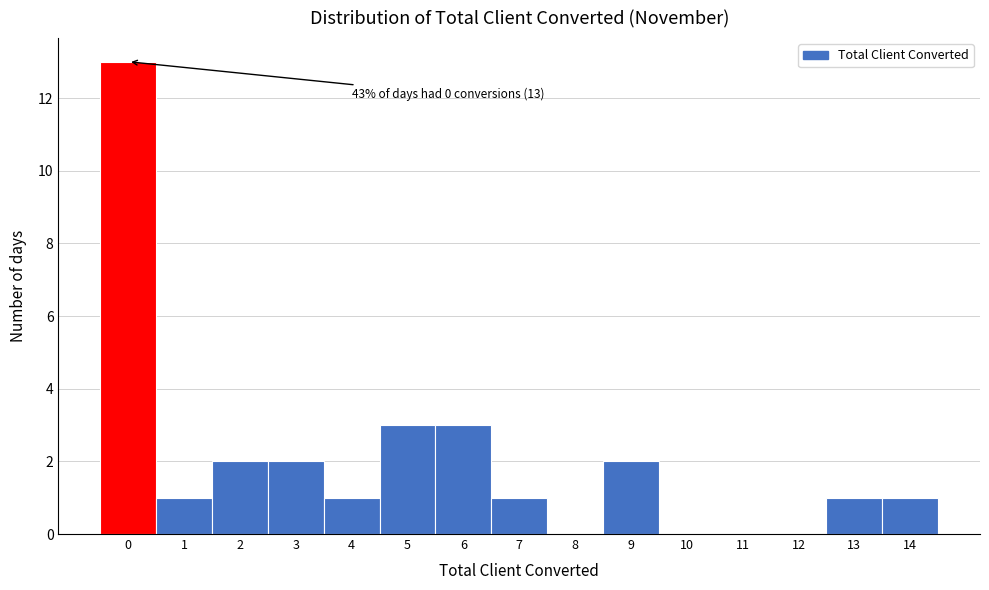

Which range on the x-axis has the tallest bar?

-0.5 to 0.5